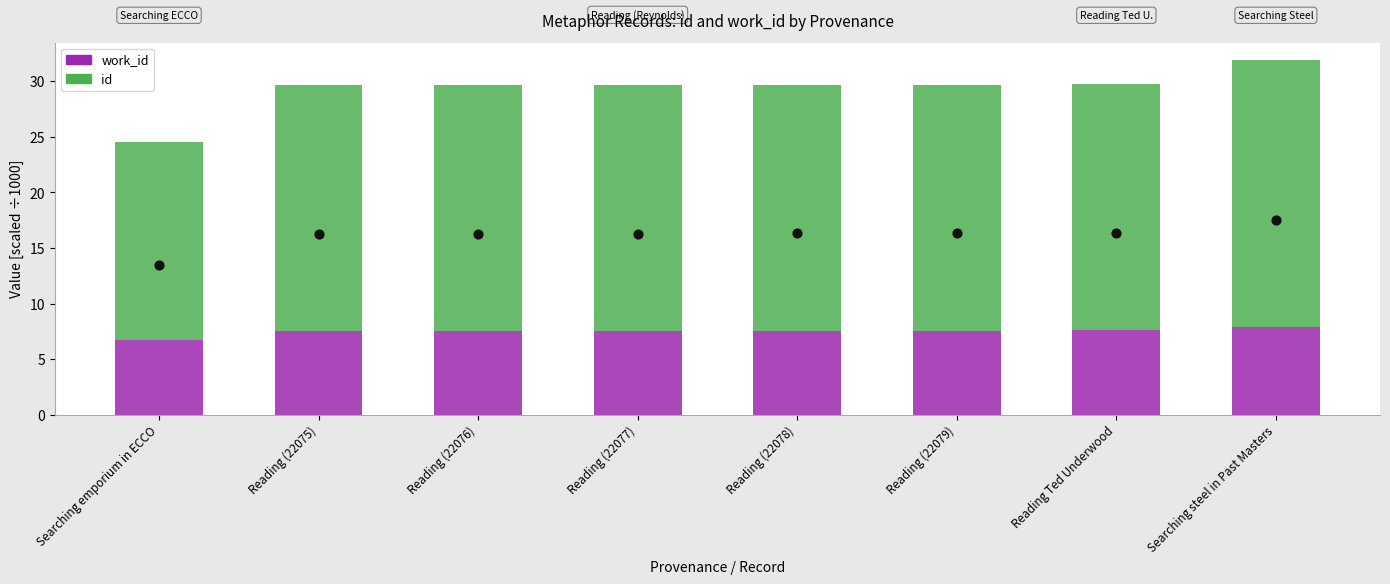

Which series has the largest total across all categories?

id